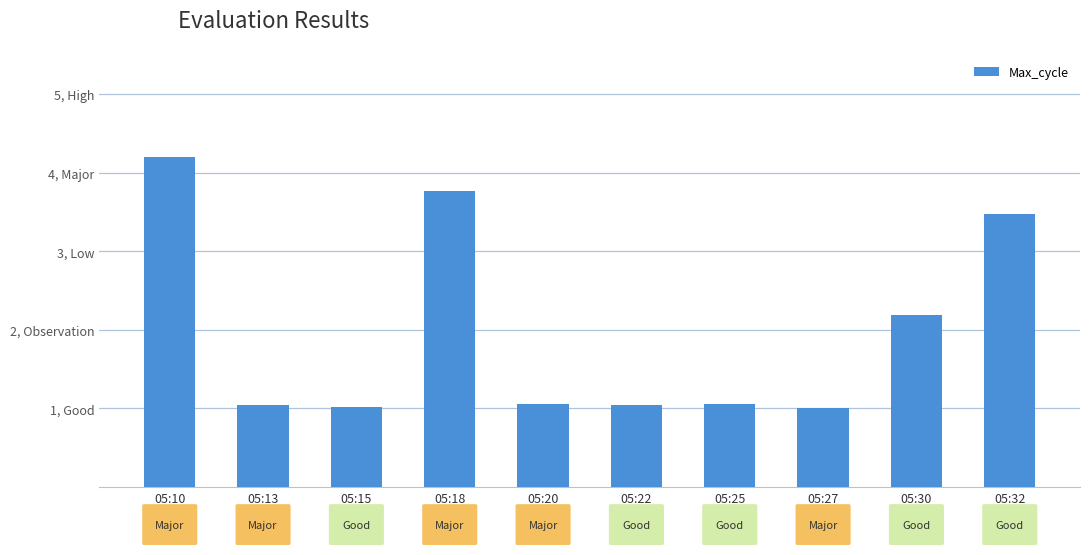

Approximately how many times larger is the value at 05:22 compared to 05:32?

0.3